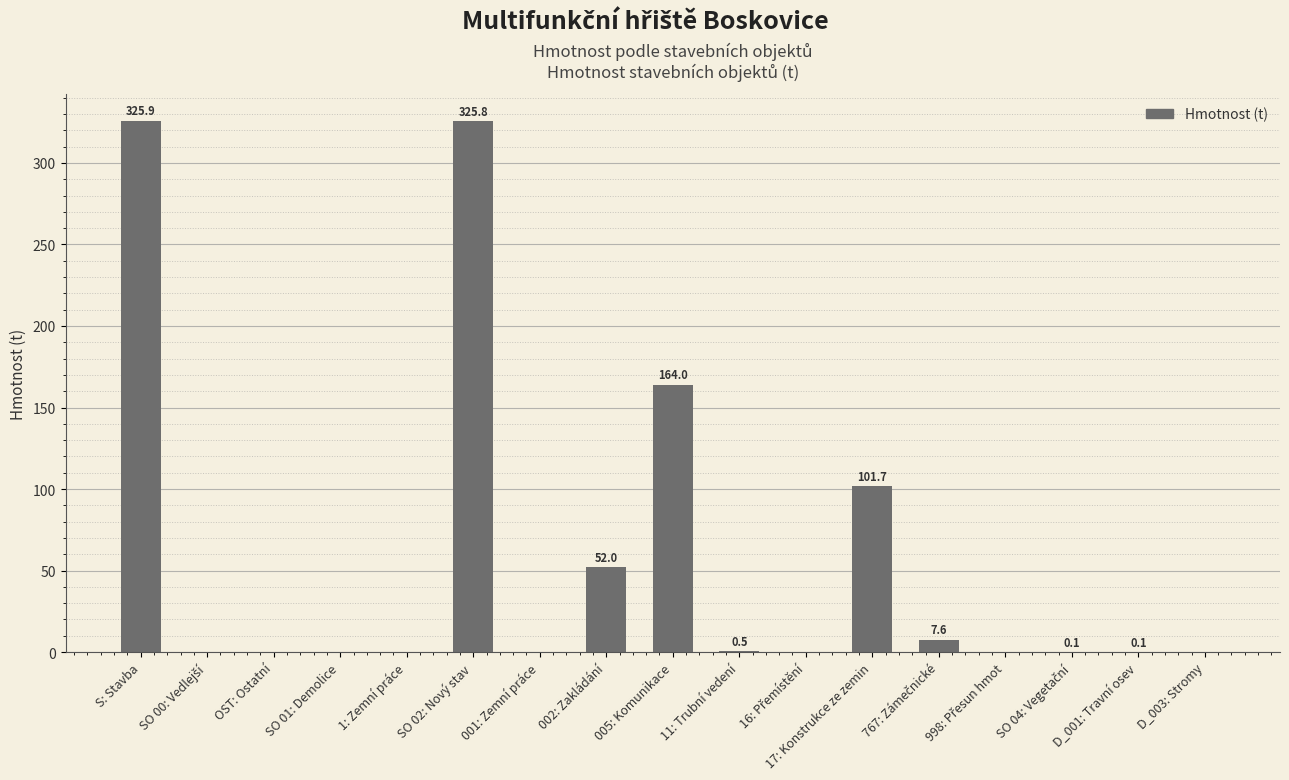

The value at D_003: Stromy is 0.0. True or false?

True